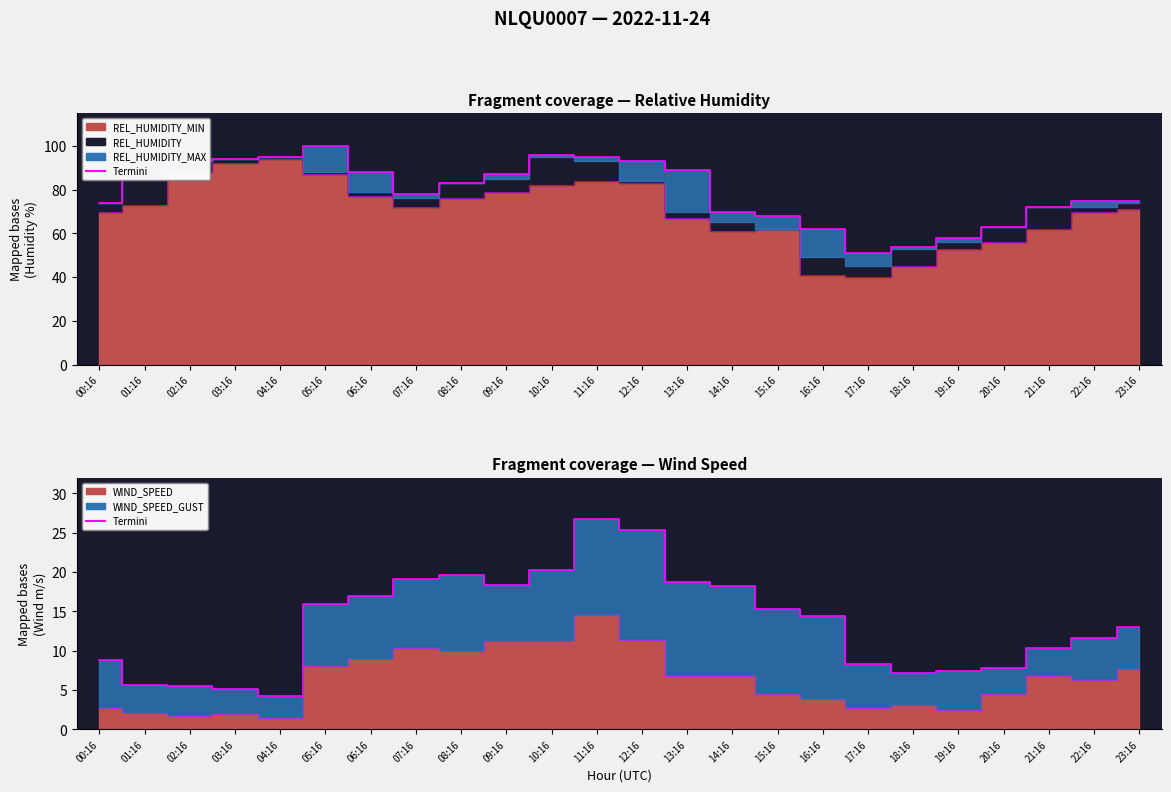

Is the value of Termini at 16:16 greater than the value of REL_HUMIDITY_MAX edge at 10:16?

No